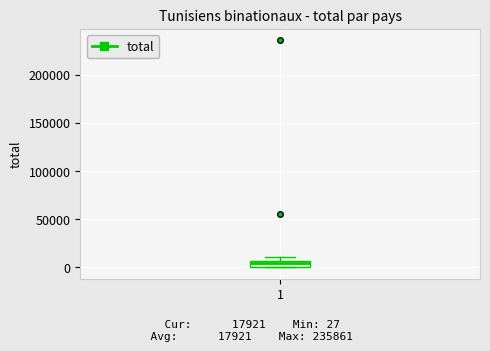

Where is the upper edge of the box at x = 1 on the y-axis? The values are not printed on the chart, so give them approximately, as read against the axis.

5000